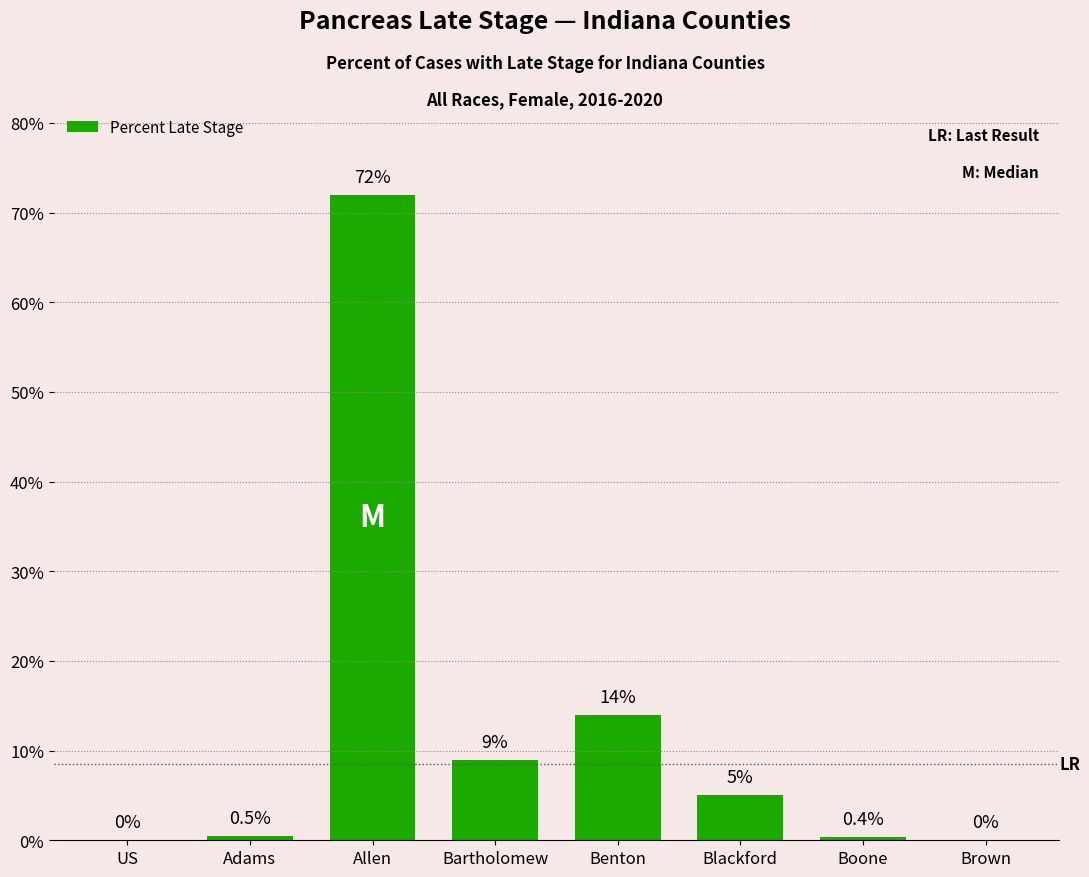

The value at Allen is 72.0. True or false?

True